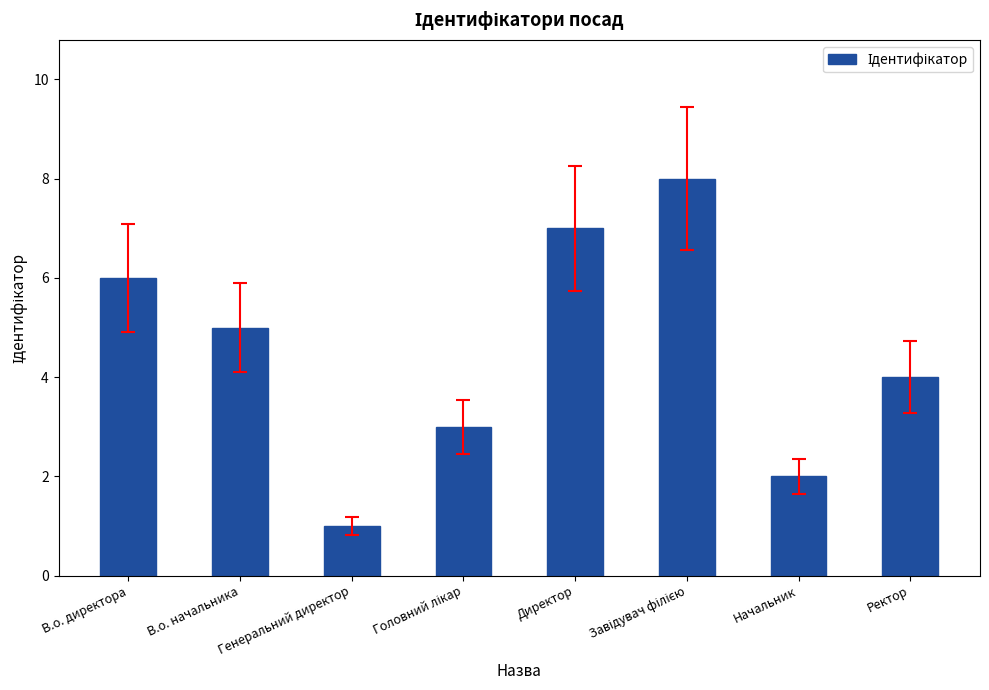

What is the label of the 2nd bar from the left?

В.о. начальника